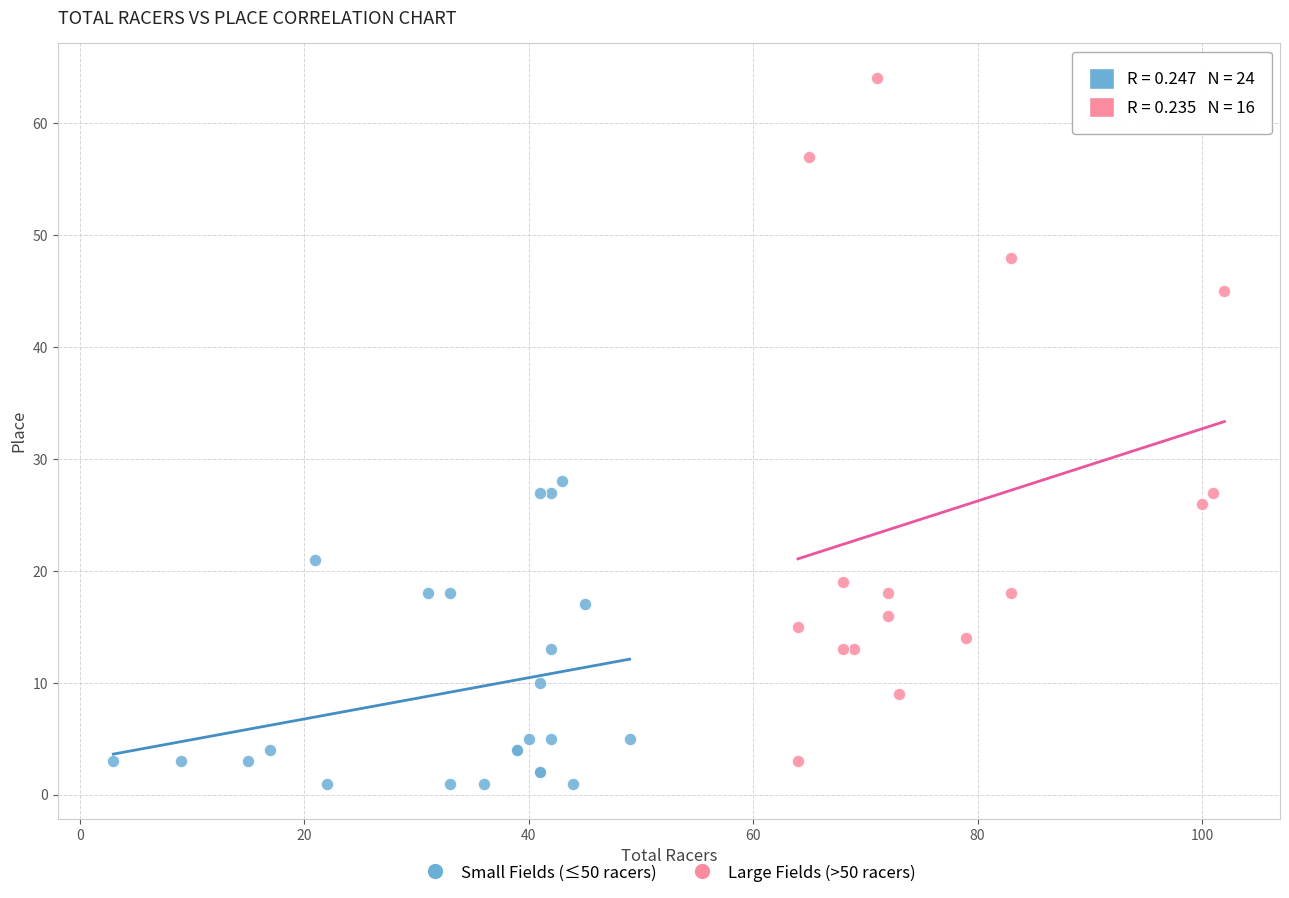

Which series has the largest Y range (max minus min)?

Large Fields (>50 racers)